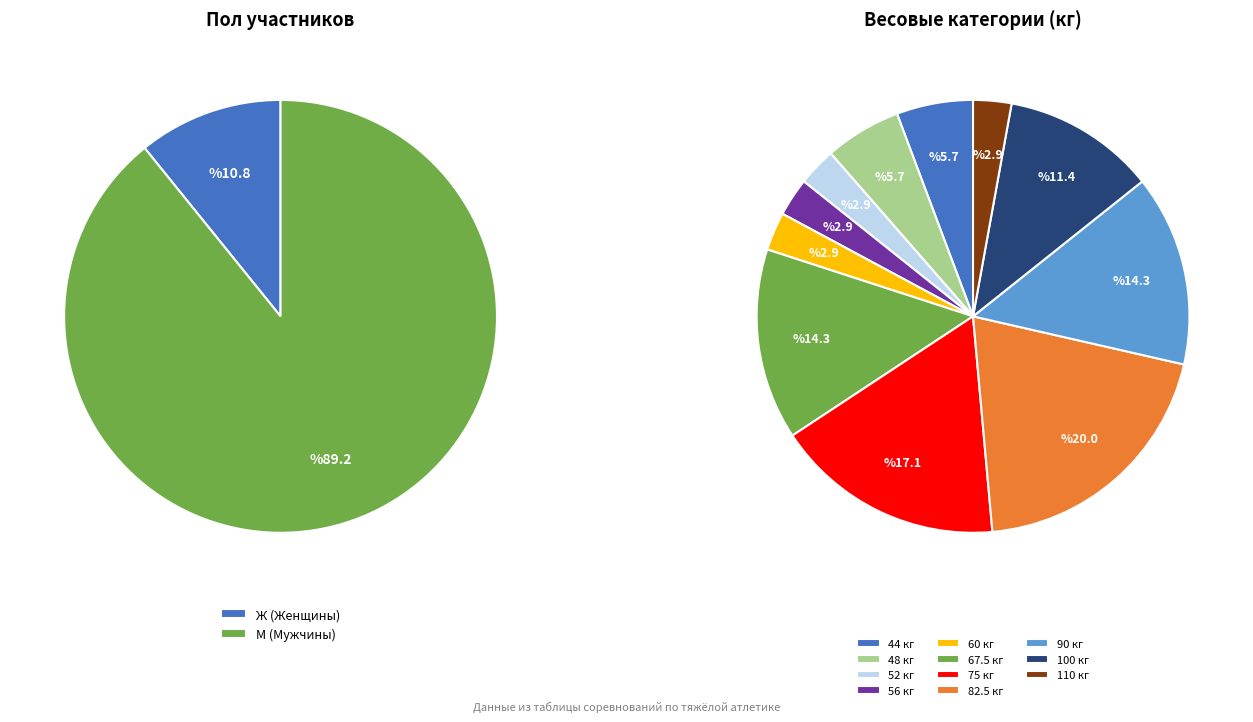

Does any single category account for the majority?

No